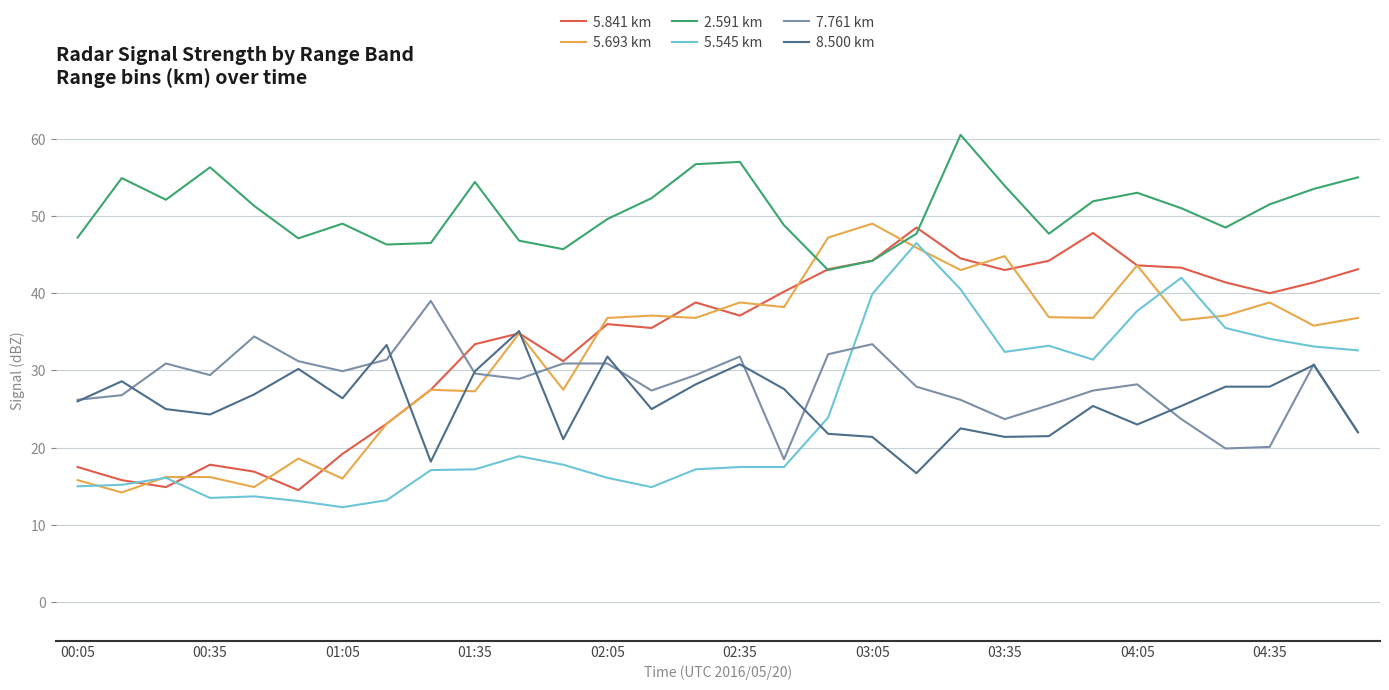

Which series has the largest total across all categories?

2.591 km